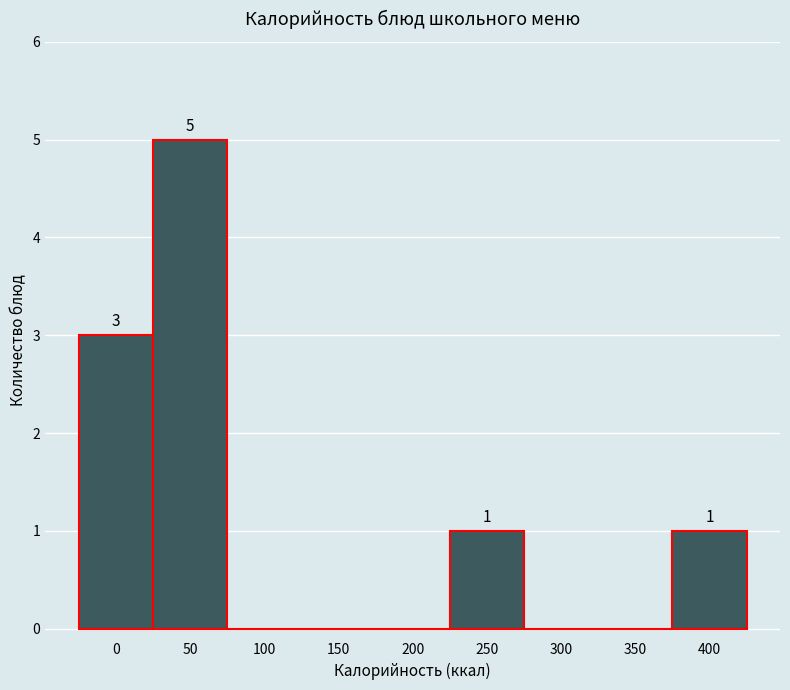

Reading left to right, what are all the values shown in this chart?

0=3	50=5	100=0	150=0	200=0	250=1	300=0	350=0	400=1